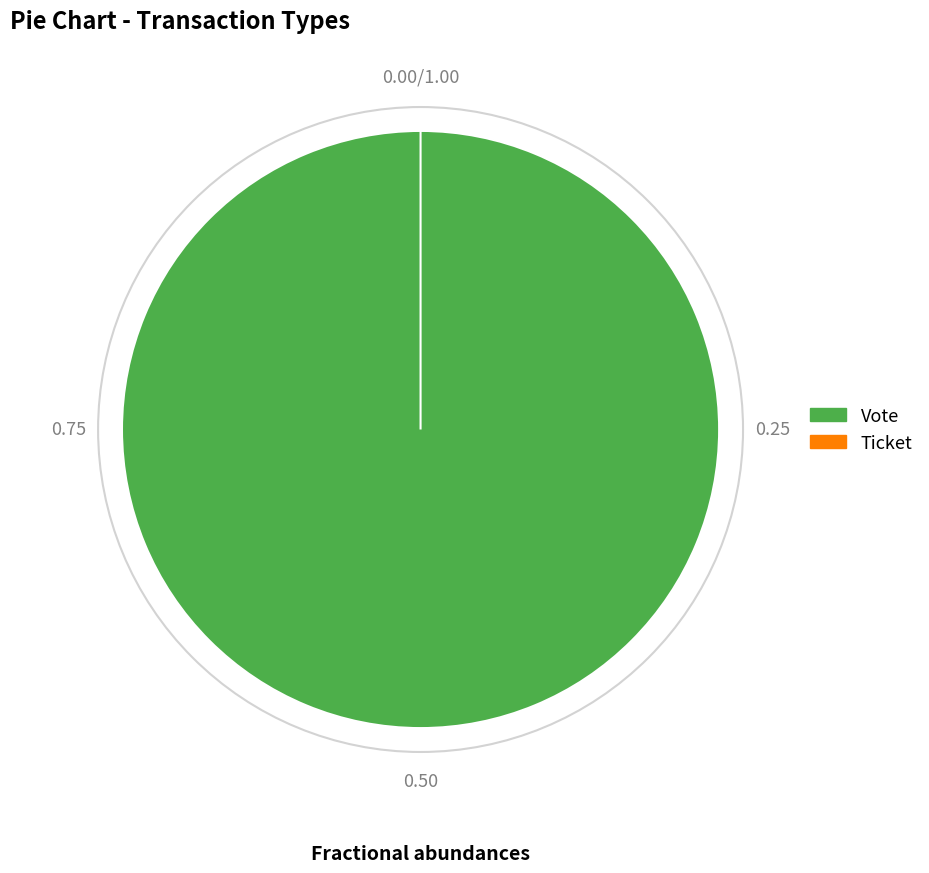

Rank the categories by value from lowest to highest.

Ticket, Vote